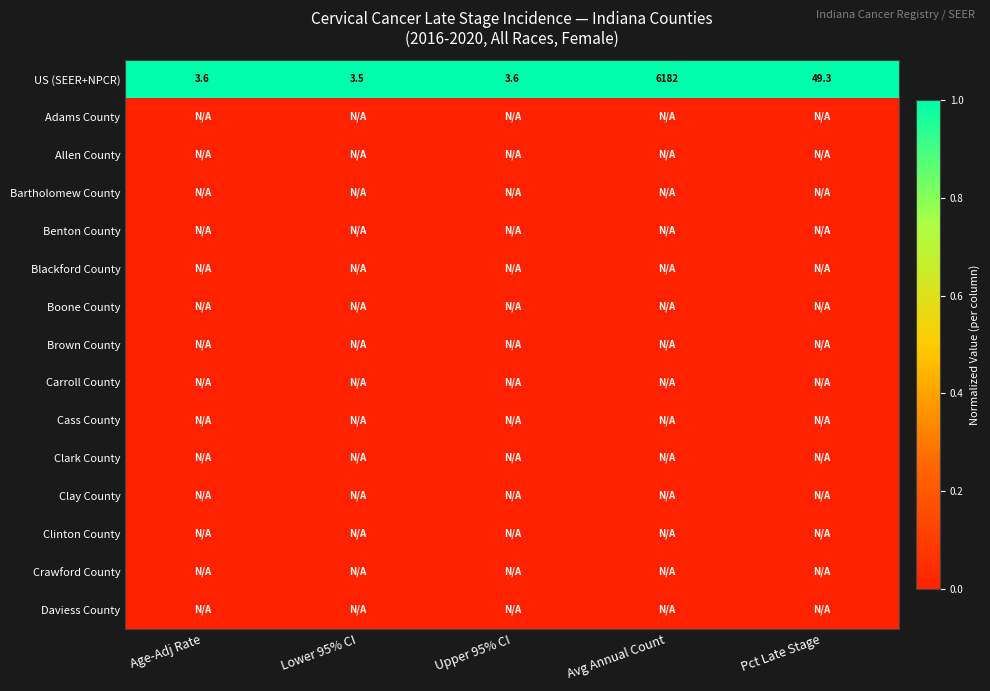

The US (SEER+NPCR) series shows 5.0 at Upper 95% CI. True or false?

False